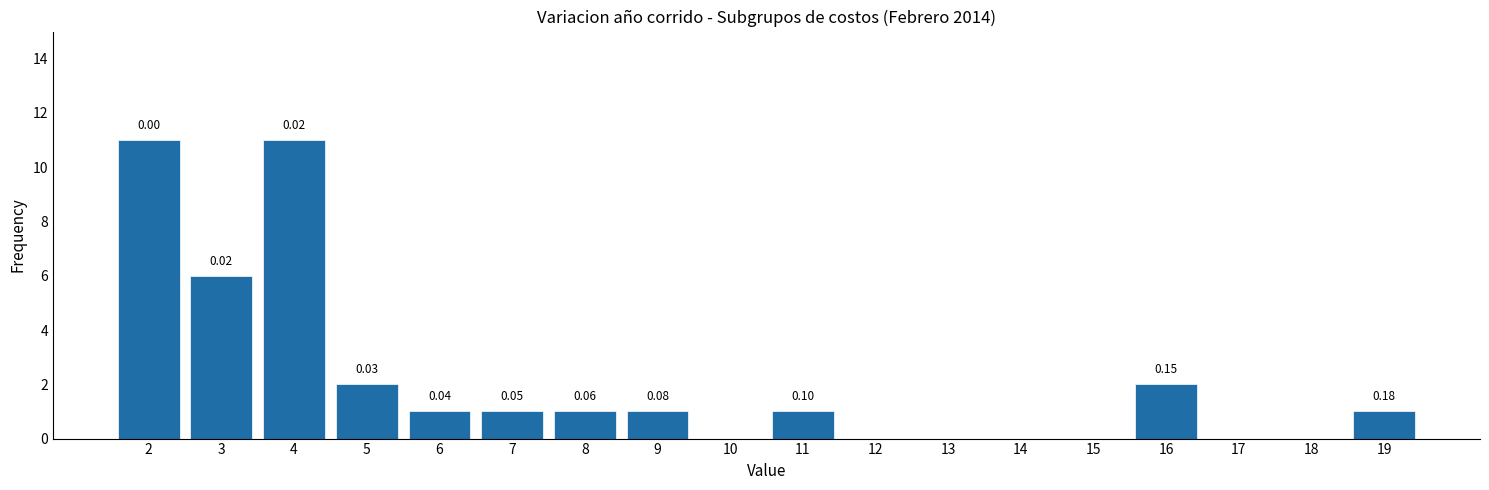

What is the sum of the values at 4 and 17?

11